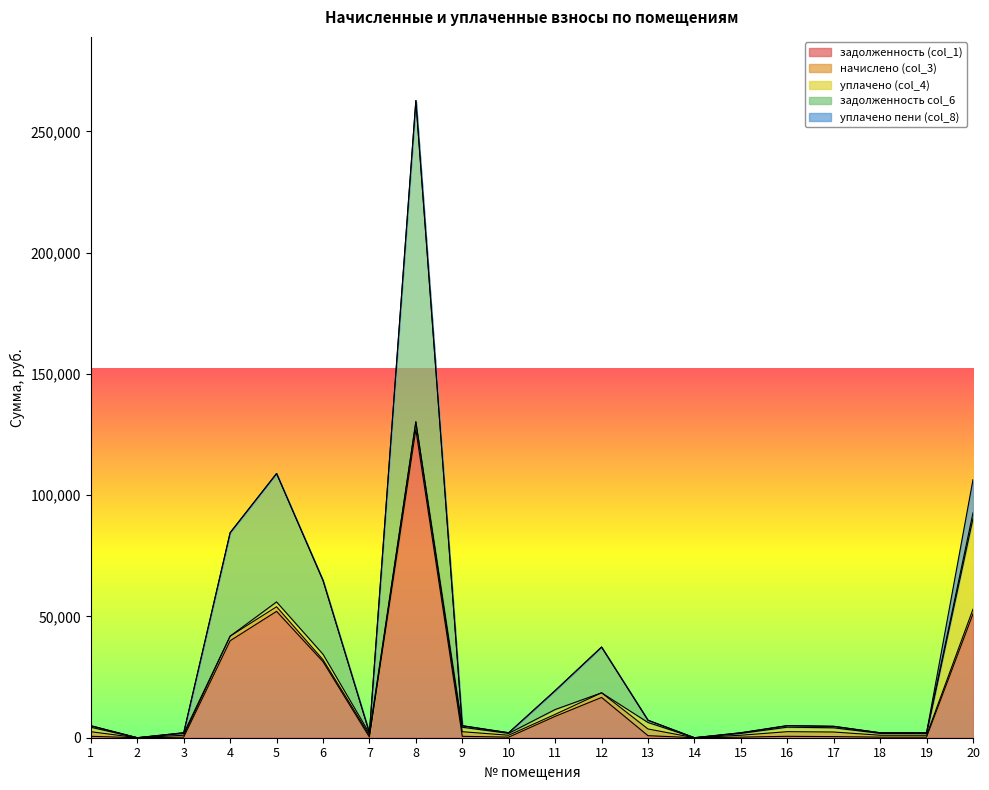

How many positive values does the задолженность (col_1) series have?

18